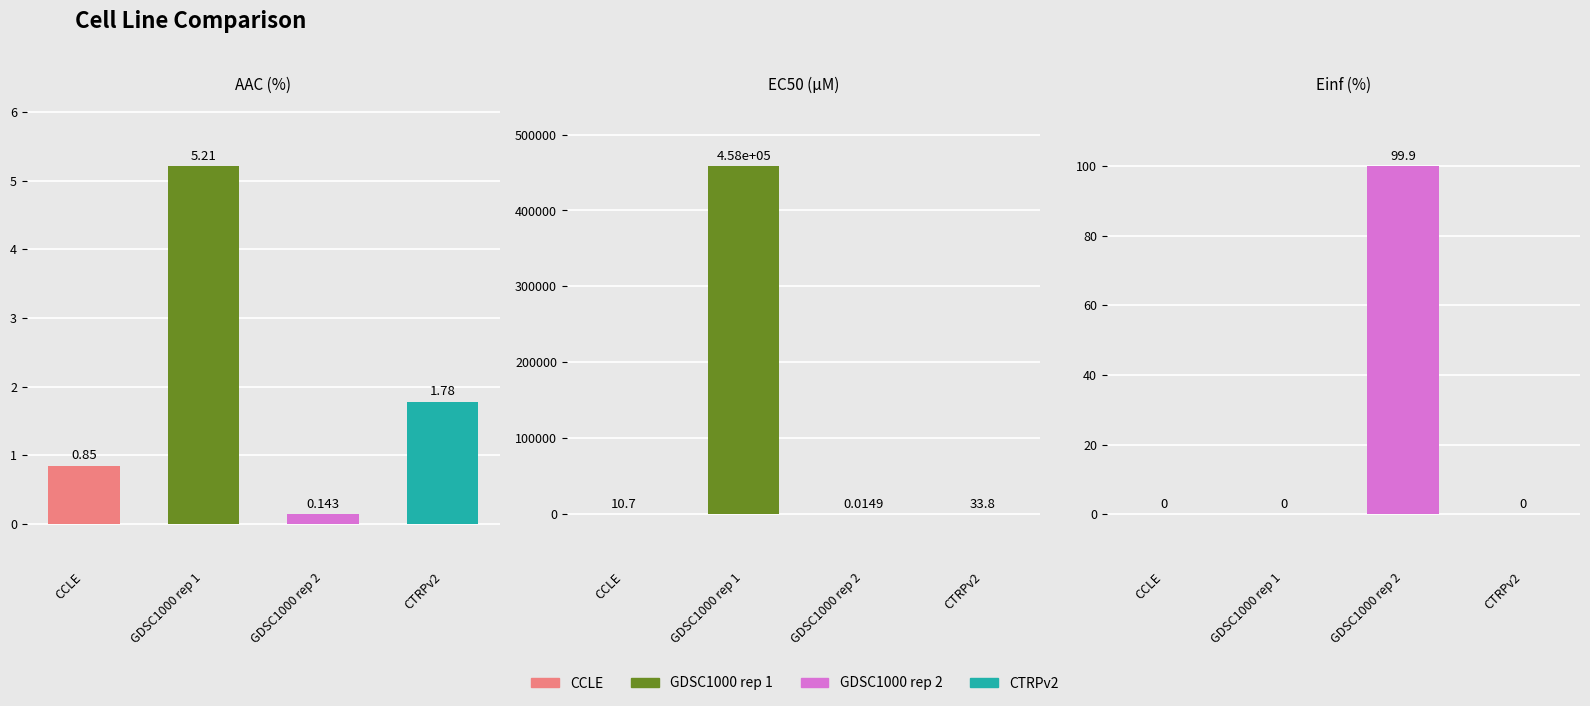

Between CTRPv2 and CCLE, which is larger?

CTRPv2